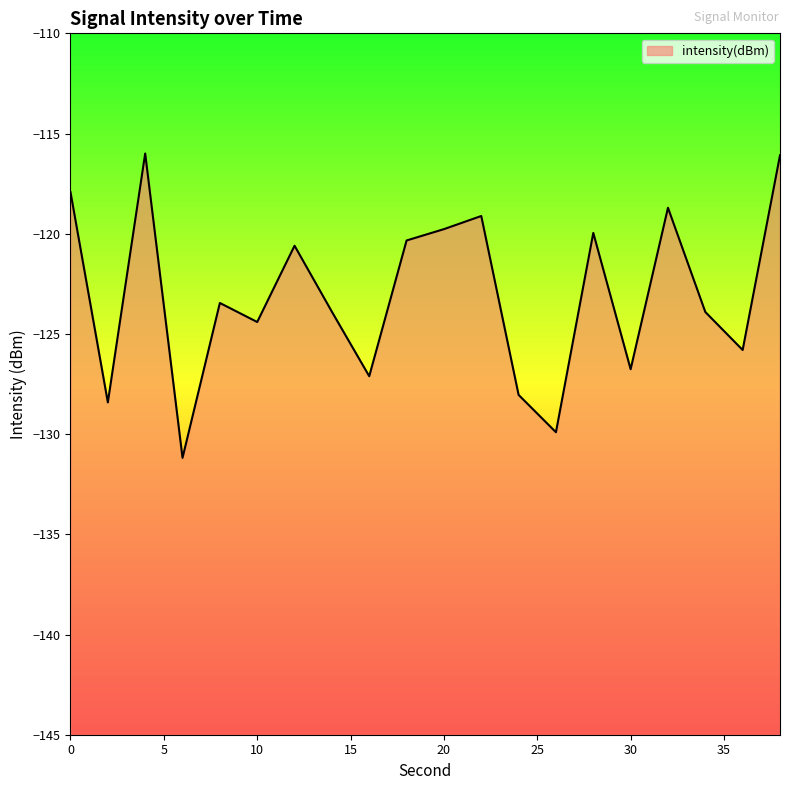

What is the difference between the maximum and minimum values?

15.2